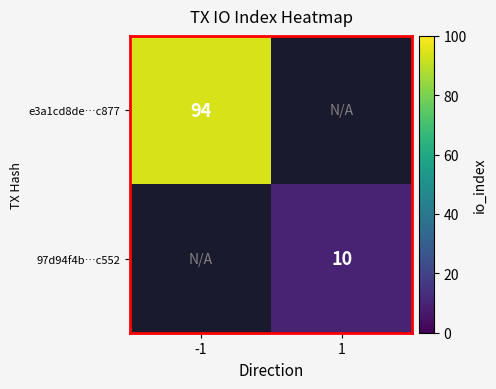

True or false: e3a1cd8de…c877 has a value of 130 at -1.

False